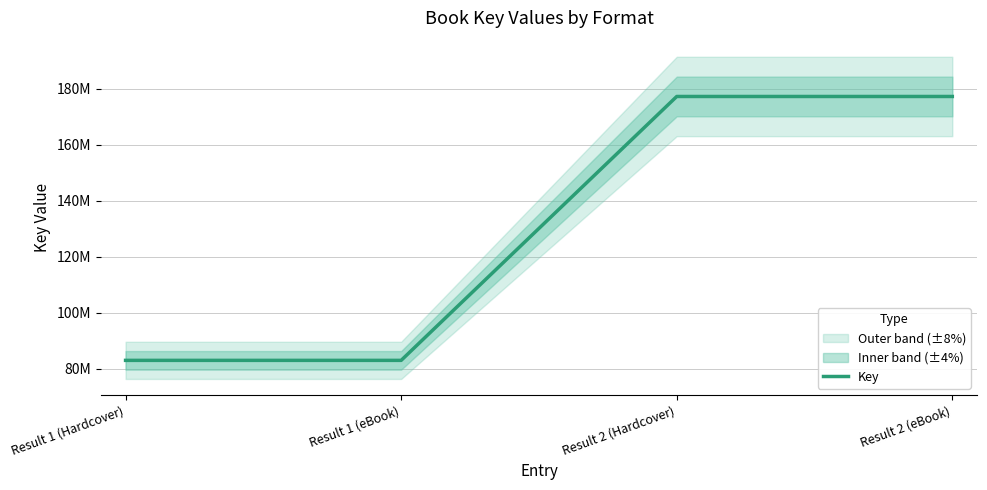

Rank the categories by value from lowest to highest.

Result 1 (Hardcover), Result 1 (eBook), Result 2 (Hardcover), Result 2 (eBook)